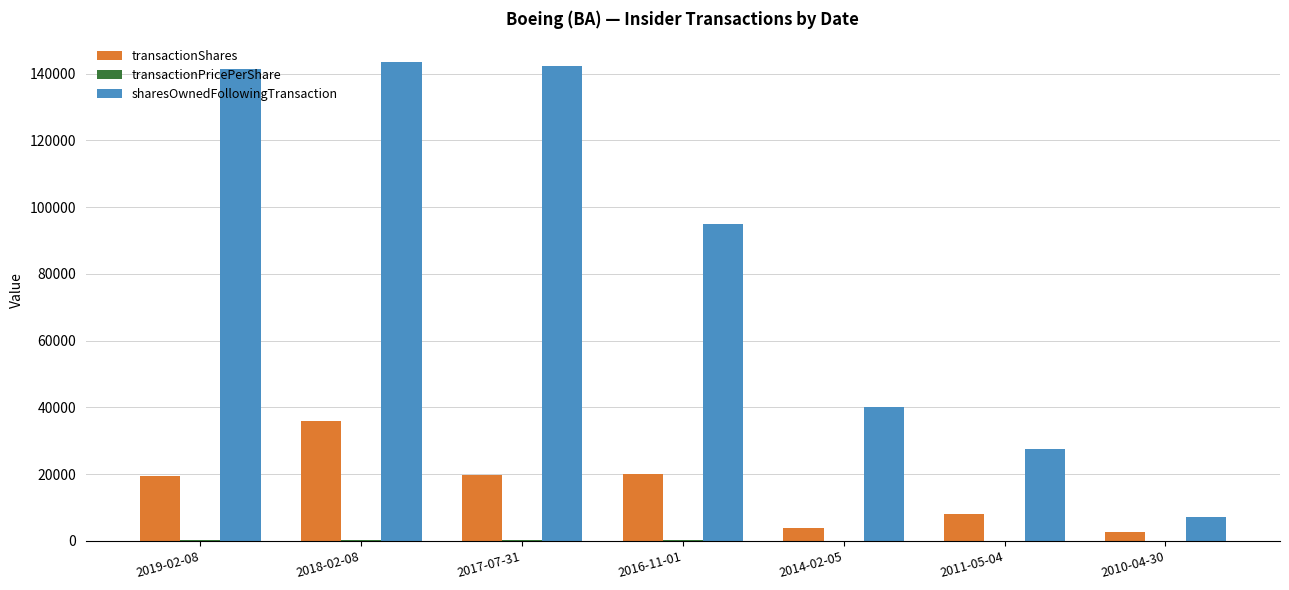

Where is sharesOwnedFollowingTransaction nearest to the value 75323?

2016-11-01